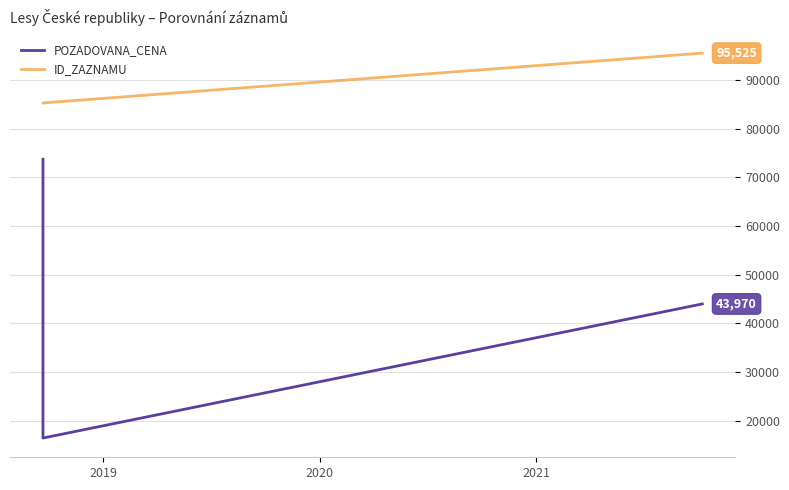

What is the sum of the POZADOVANA_CENA values at 2019 and 2020?

60380